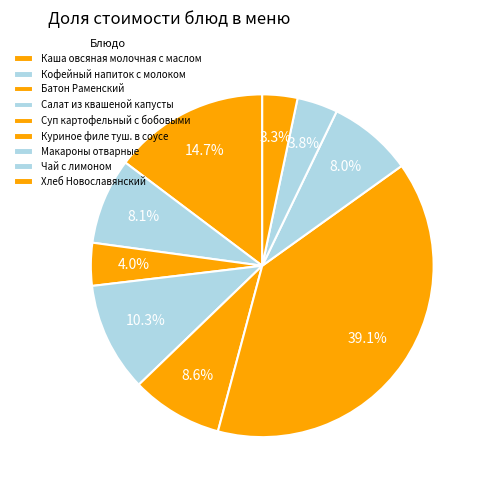

How many slices are in this pie chart?

9